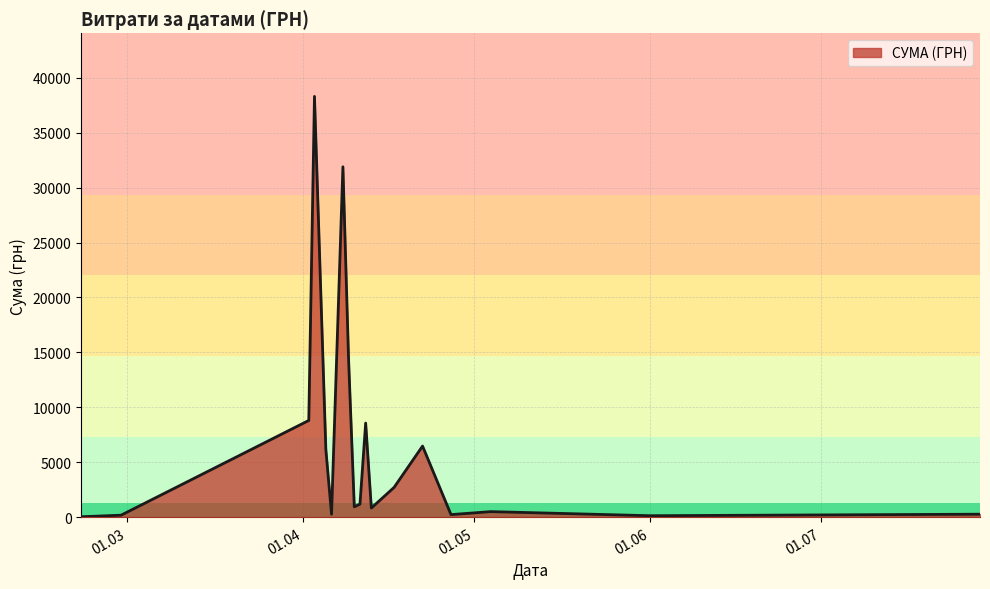

What is the sum of all values?

121839.8